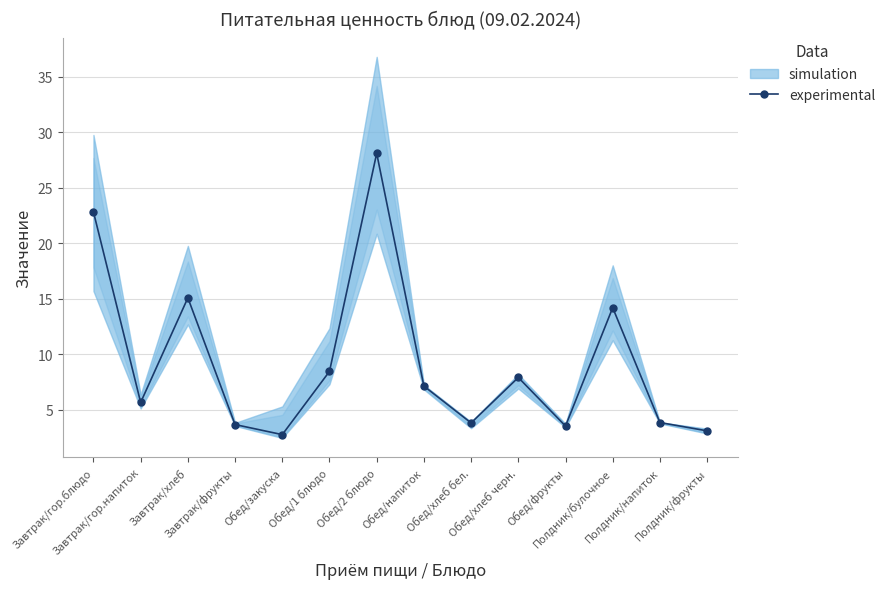

Which category has the lowest value across all series?

Обед/закуска